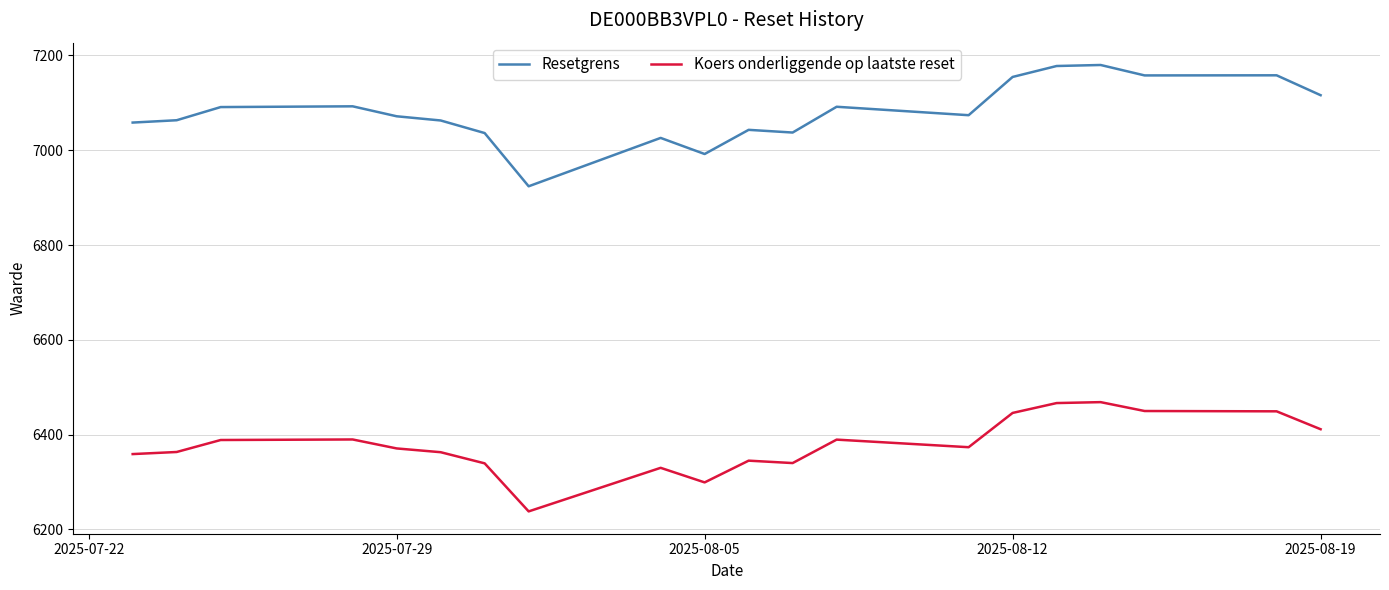

What is the minimum value shown in the chart?

6238.0